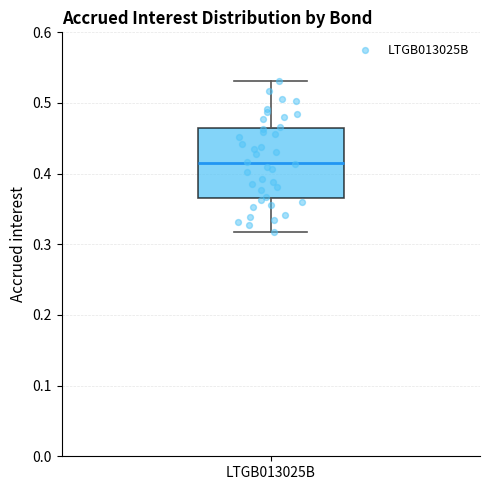

Transcribe this box plot: give where the median line is, the range the box spans, and where the two whiskers end, as read against the y-axis. The values are not printed on the chart, so give them approximately, as read against the axis.

median 0.41, box 0.37 to 0.46, whiskers 0.32 to 0.53